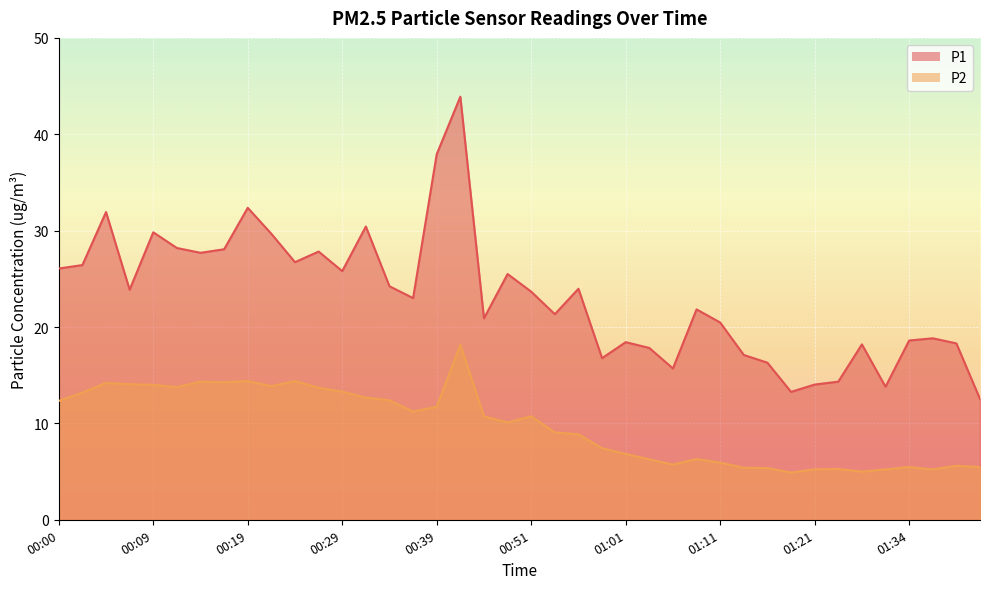

True or false: P2 and P1 cross at least once.

False